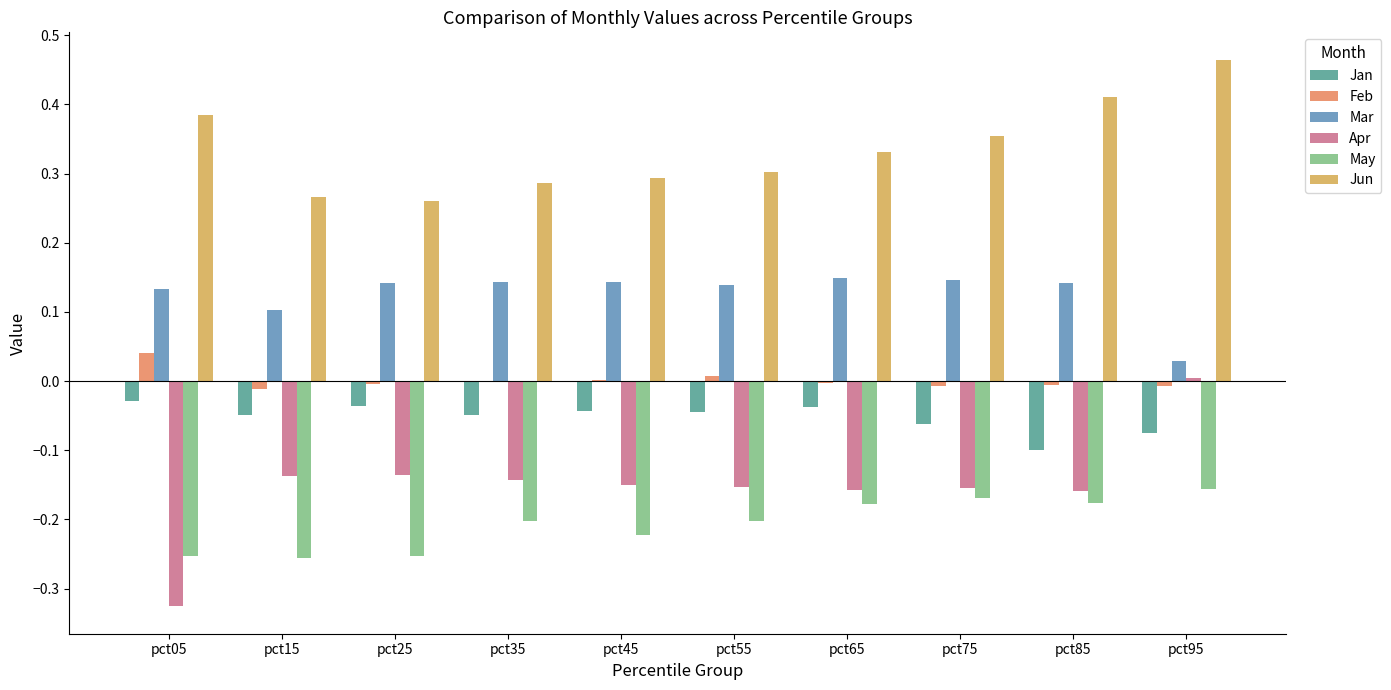

Which series has the largest total across all categories?

Jun